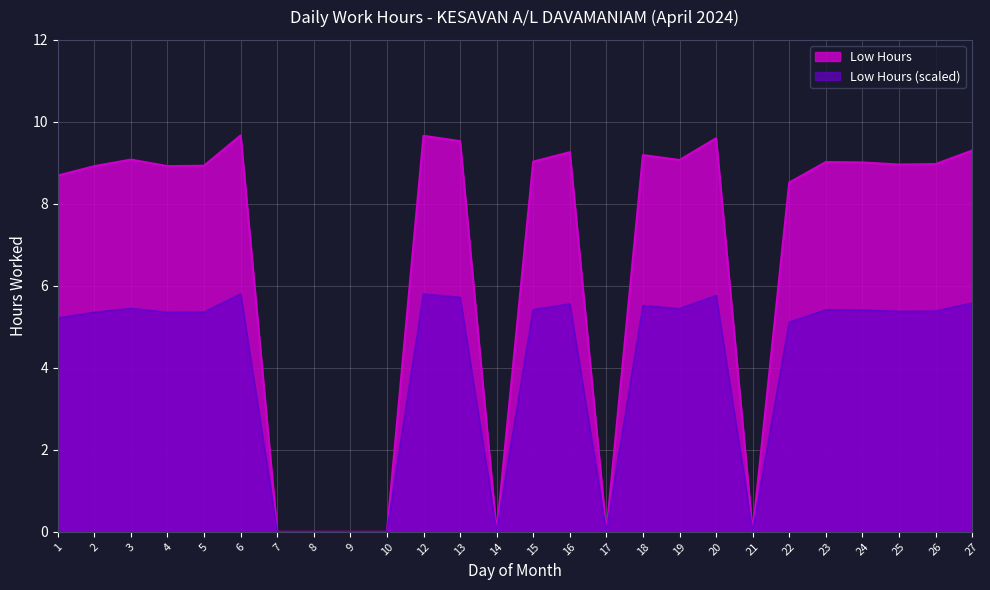

The value at 25 is 12.1. True or false?

False